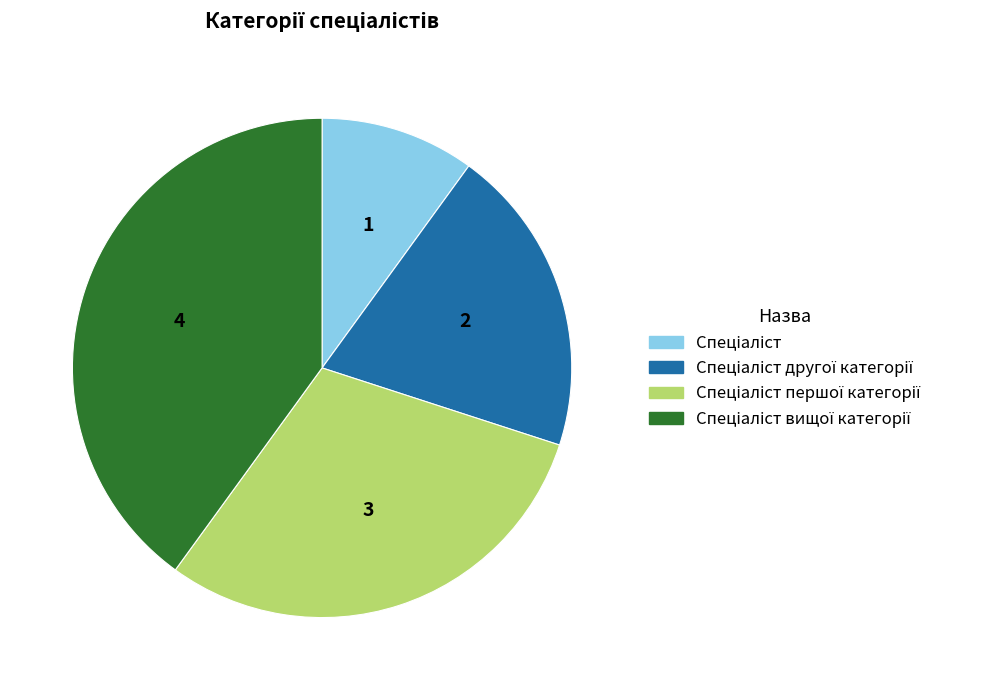

Does any single category account for the majority?

No